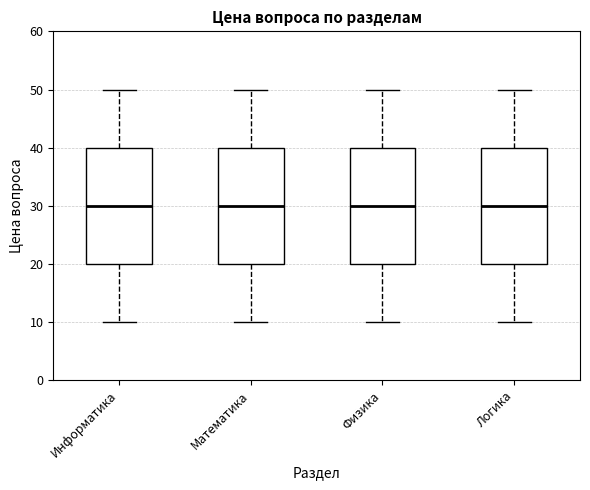

Reading left to right, read every box against the y-axis: the position of its median line, the range the box covers, and the ends of its whiskers. The values are not printed on the chart, so give them approximately, as read against the axis.

Информатика: median 30, box 20 to 40, whiskers 10 to 50
Математика: median 30, box 20 to 40, whiskers 10 to 50
Физика: median 30, box 20 to 40, whiskers 10 to 50
Логика: median 30, box 20 to 40, whiskers 10 to 50